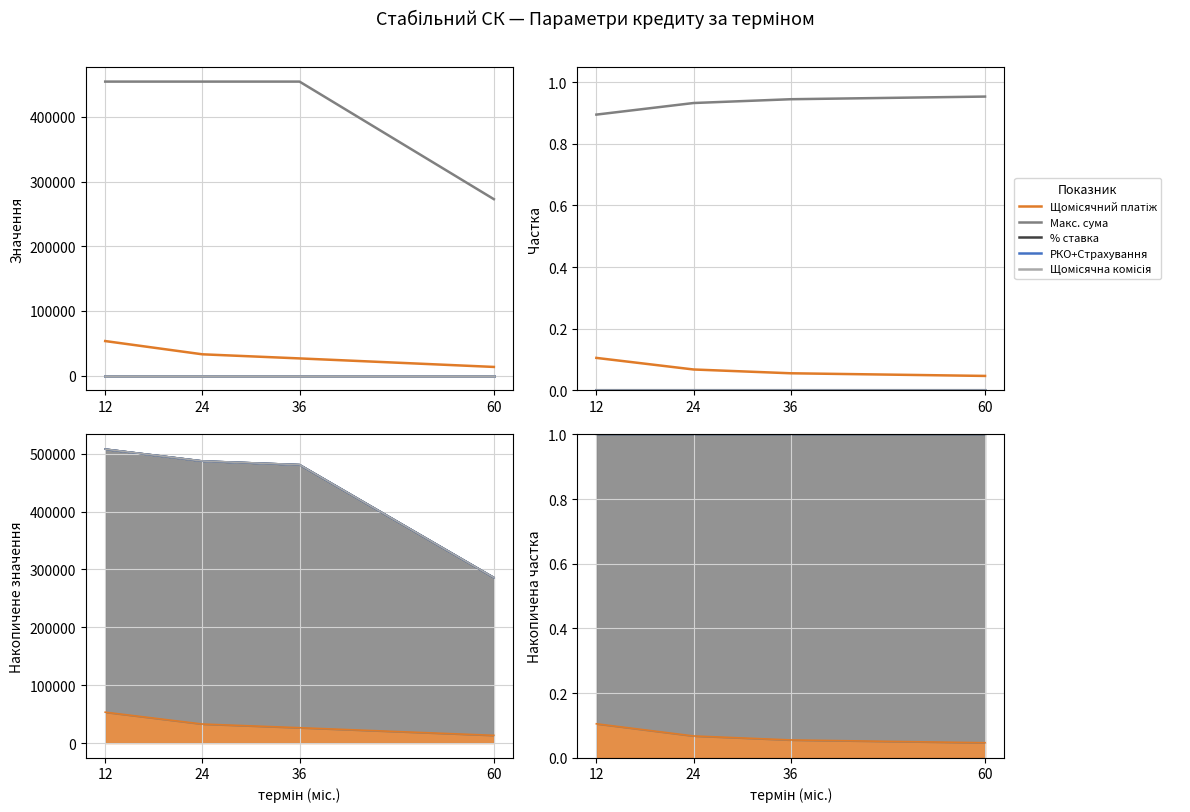

Which has a higher value, 36 or 60?

36